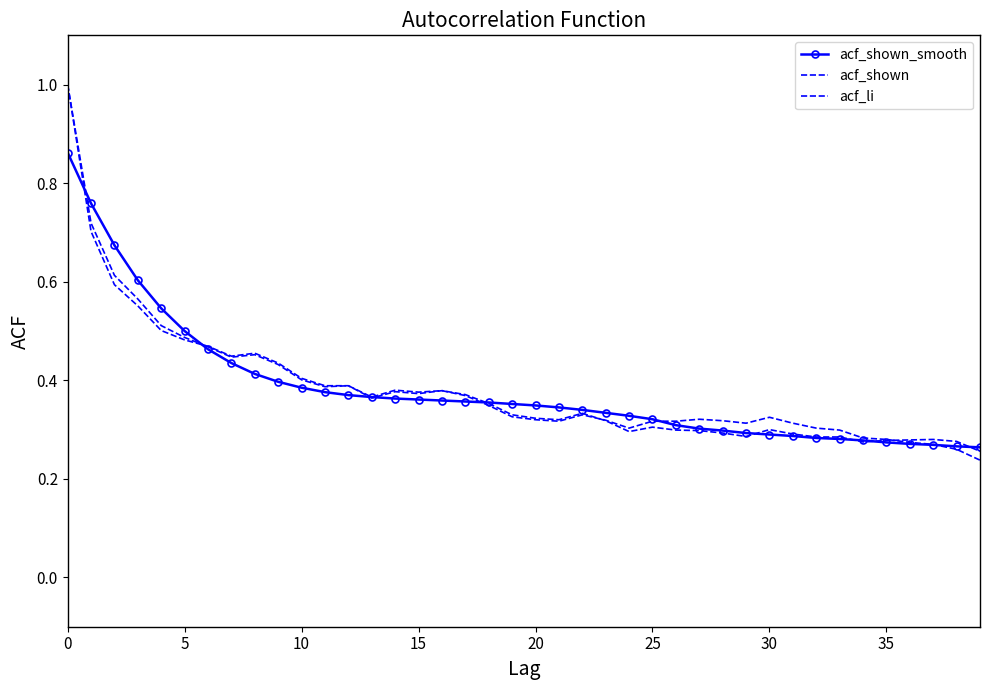

Does the chart have visible grid lines?

No